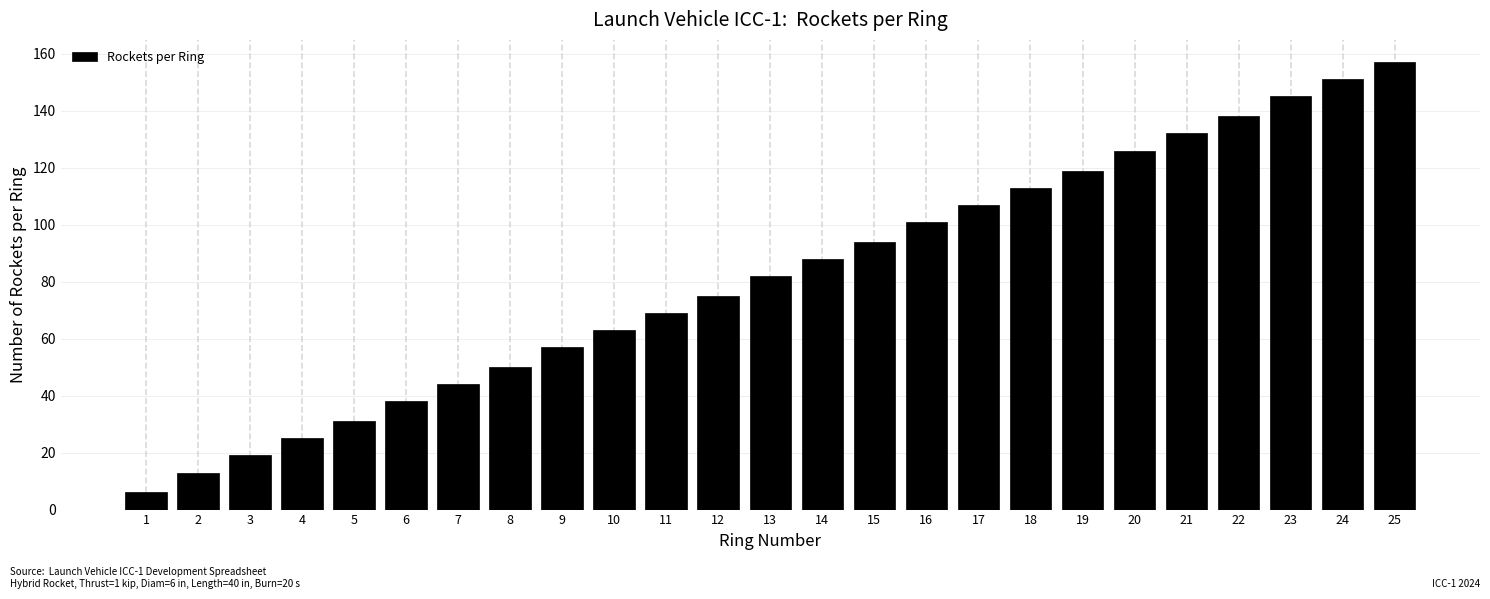

Reading left to right, extract all data points from this chart.

1=6	2=13	3=19	4=25	5=31	6=38	7=44	8=50	9=57	10=63	11=69	12=75	13=82	14=88	15=94	16=101	17=107	18=113	19=119	20=126	21=132	22=138	23=145	24=151	25=157